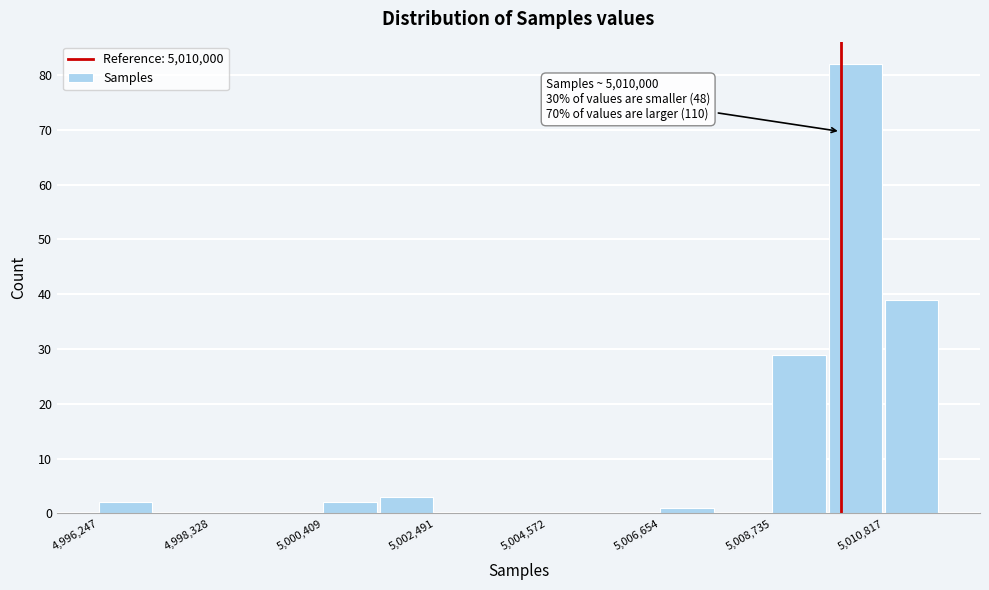

Read against the x-axis, roughly where is the centre of the tallest bar?

5010500